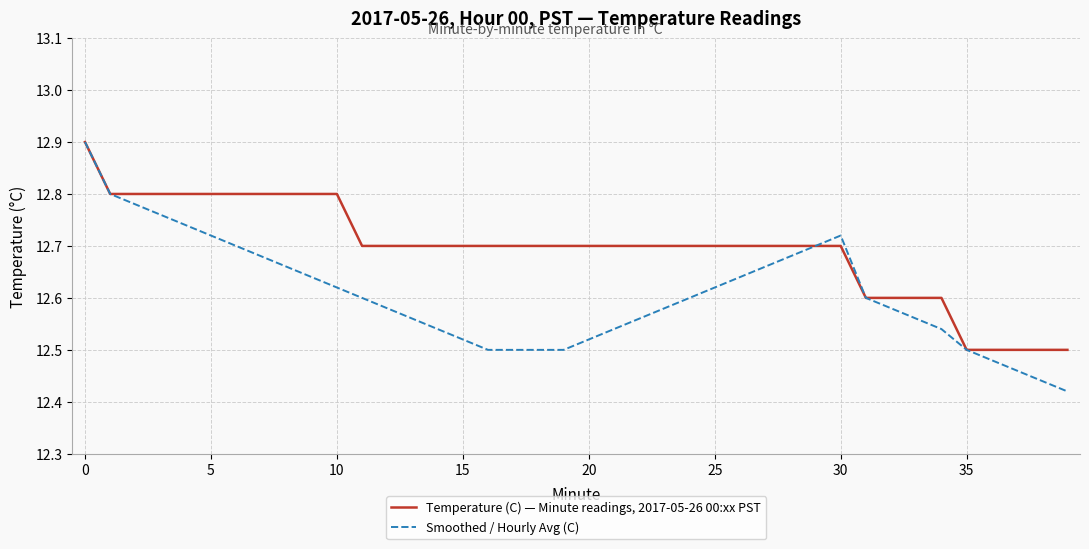

How many Temperature (C) — Minute readings, 2017-05-26 00:xx PST values are between 12 and 13?

40